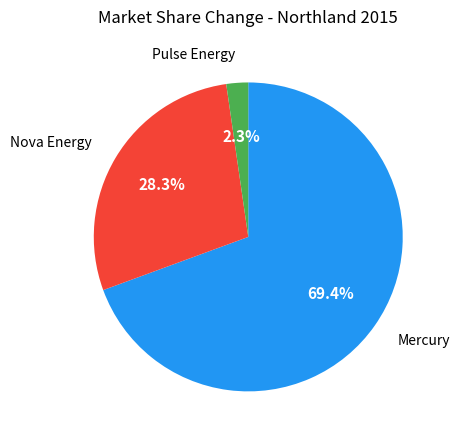

Count the number of slices in the pie.

3